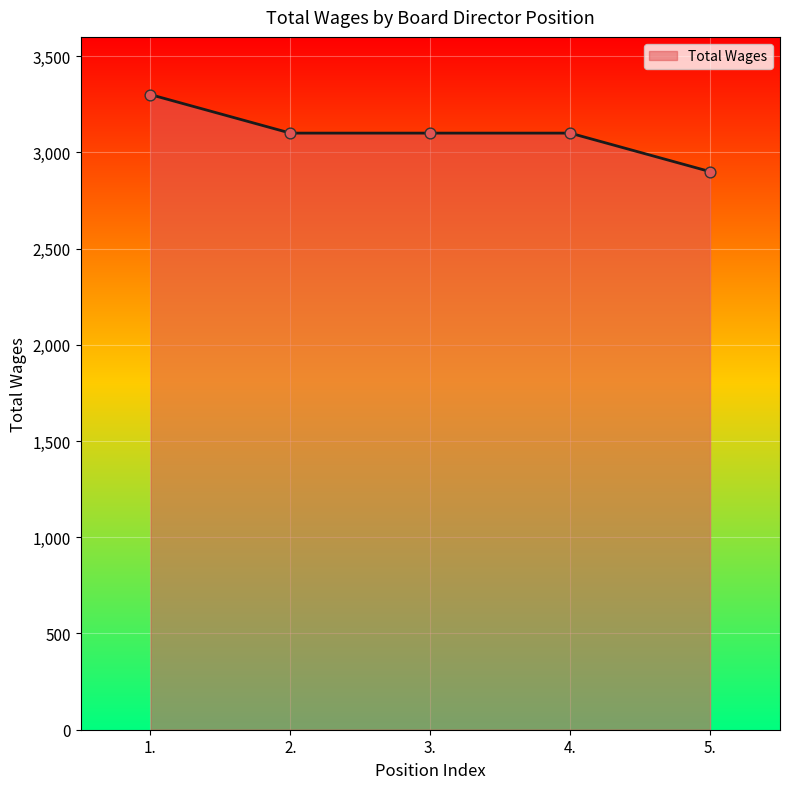

Between 3. and 5., which is larger?

3.